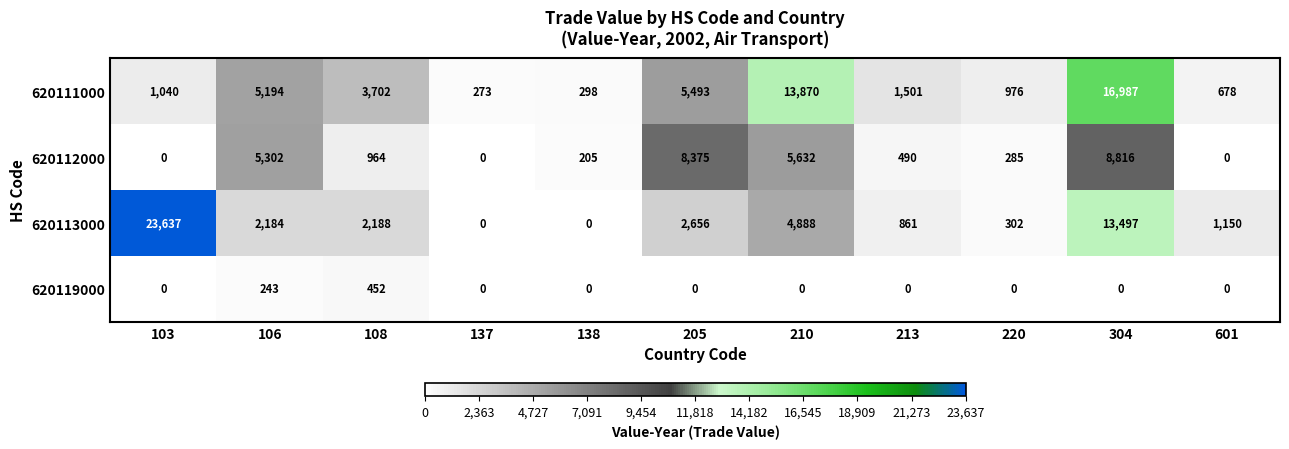

What is the approximate value of 620112000 at 106, to the nearest 10?

5300